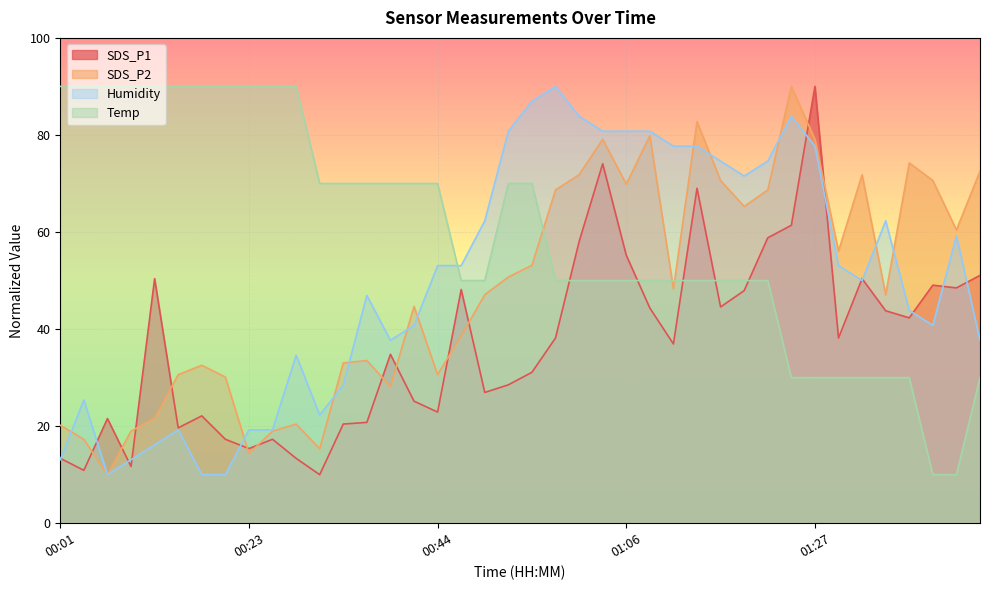

How many lines are shown in the chart?

4